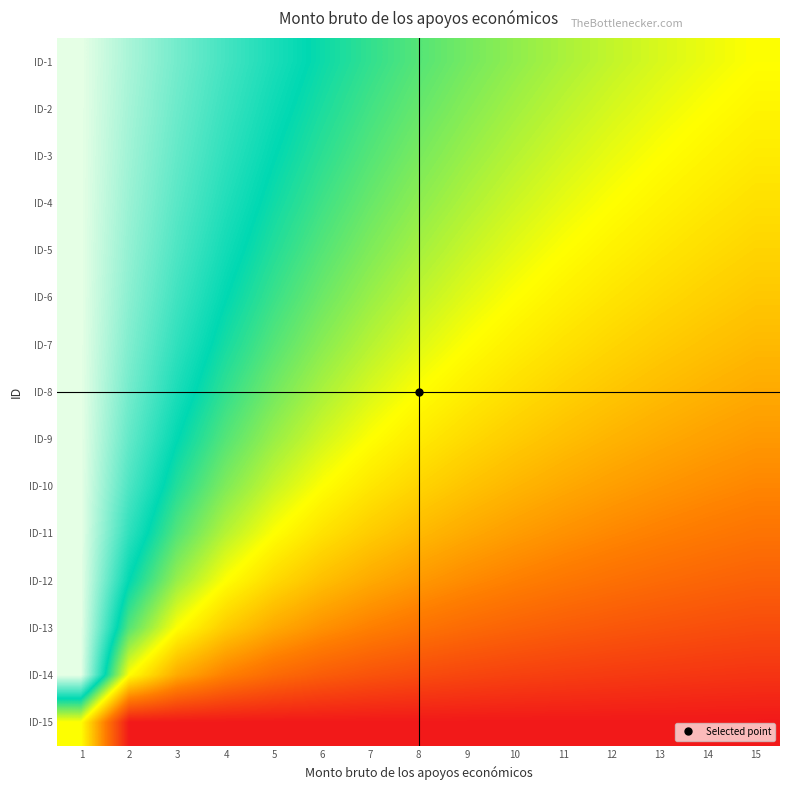

At 8, list the series in order from smallest to largest.

ID-15, ID-14, ID-13, ID-12, ID-11, ID-10, ID-9, ID-8, ID-7, ID-6, ID-5, ID-4, ID-3, ID-2, ID-1